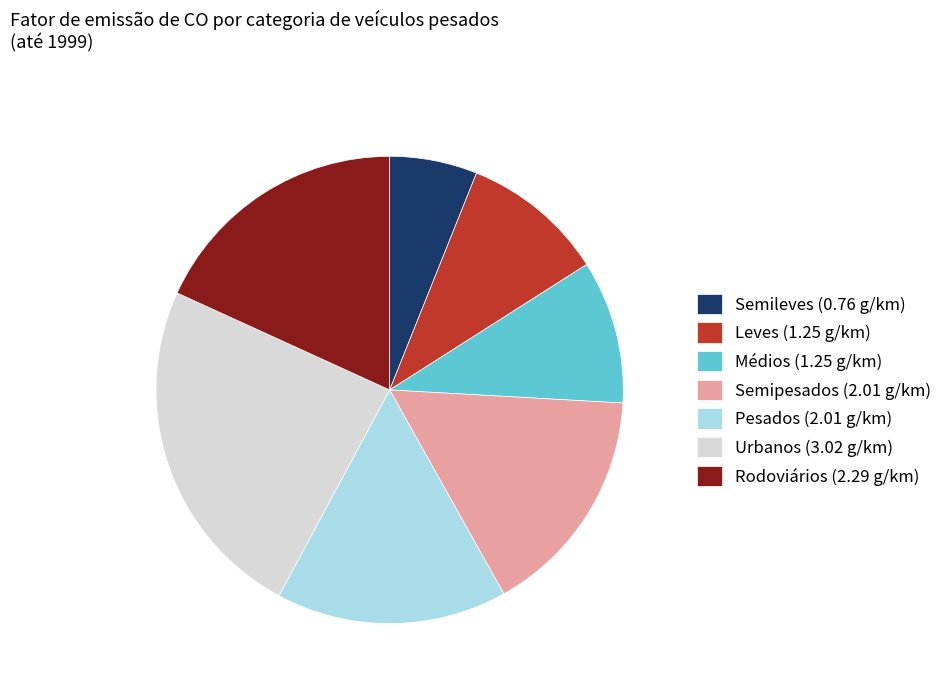

Approximately how many times larger is the value at Médios (1.25 g/km) compared to Urbanos (3.02 g/km)?

0.4